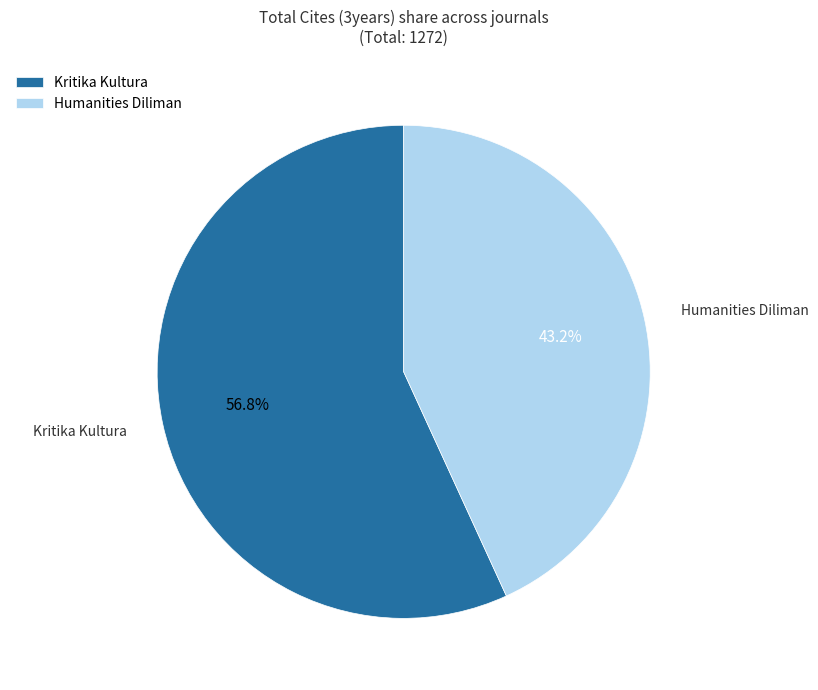

The Kritika Kultura slice represents 57% of the pie. True or false?

True